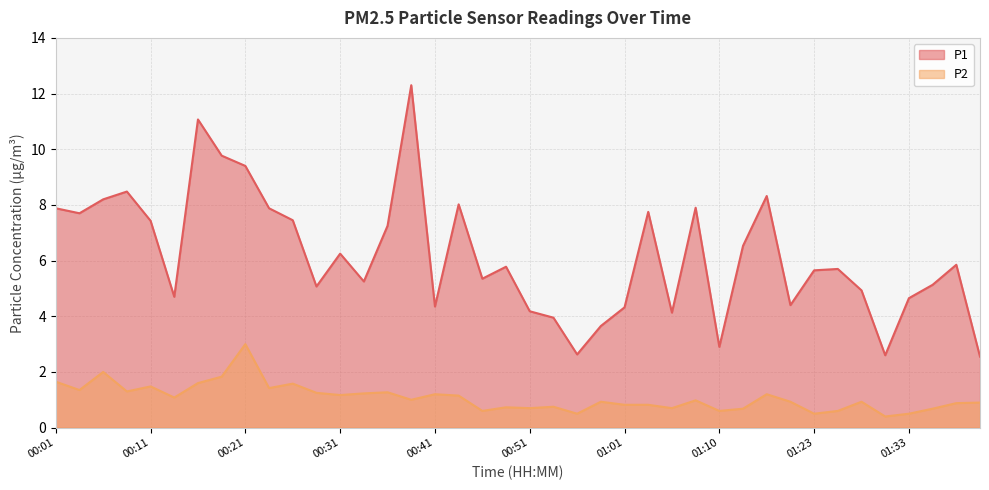

Which label corresponds to the largest value in the chart?

00:38